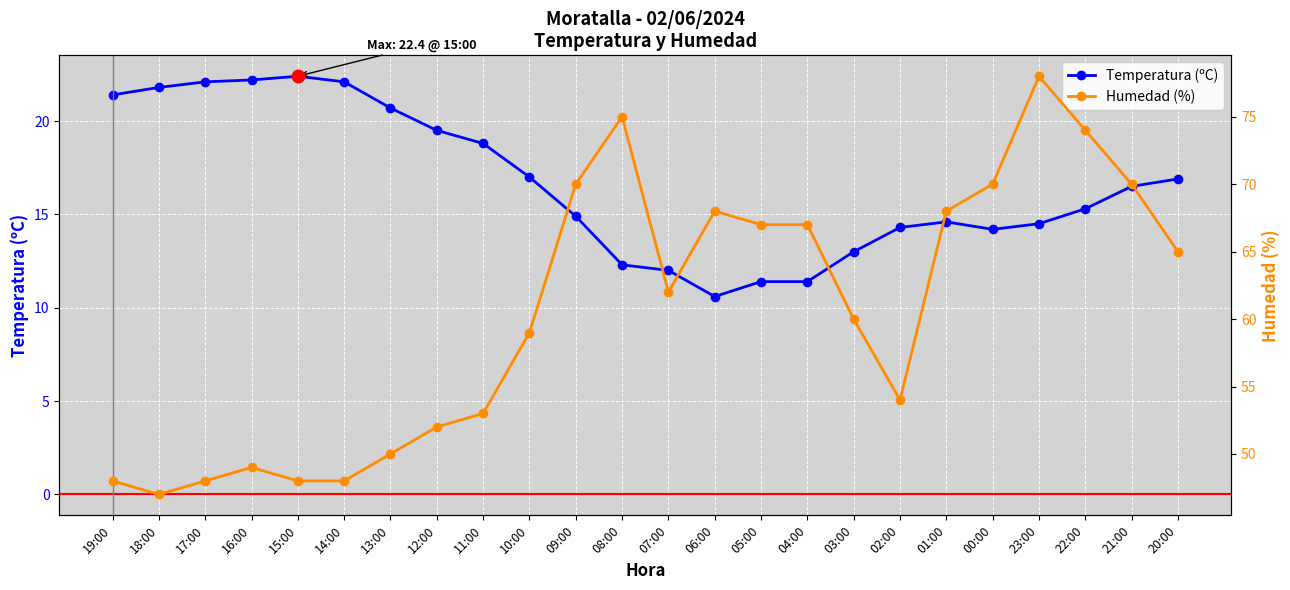

What is the spread (max minus min) of values at 01:00?

53.4